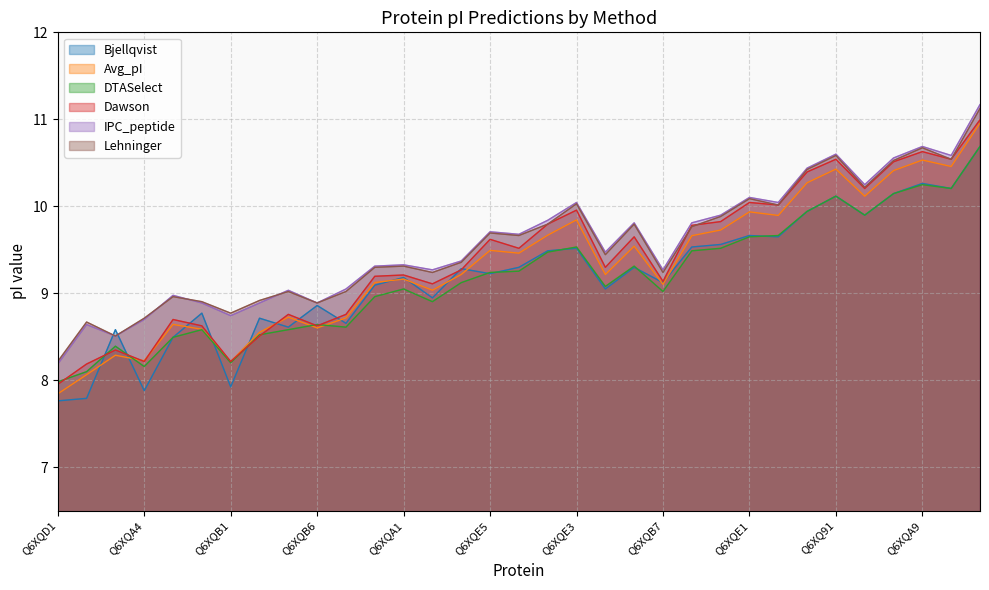

What is the difference between the maximum and minimum values in the DTASelect series?

2.7